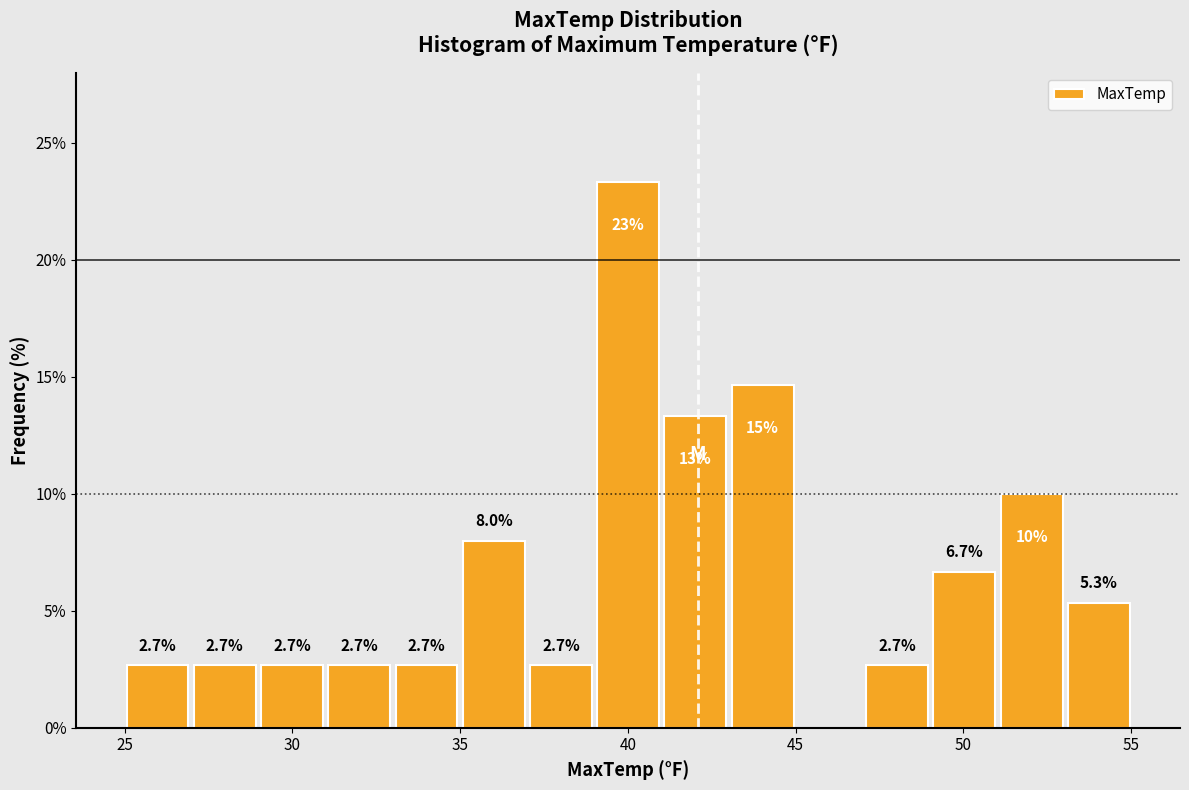

Which range on the x-axis has the tallest bar?

39 to 41